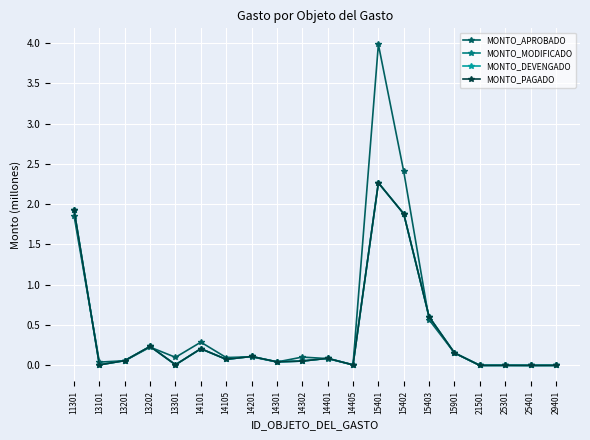

Does the chart have visible grid lines?

Yes